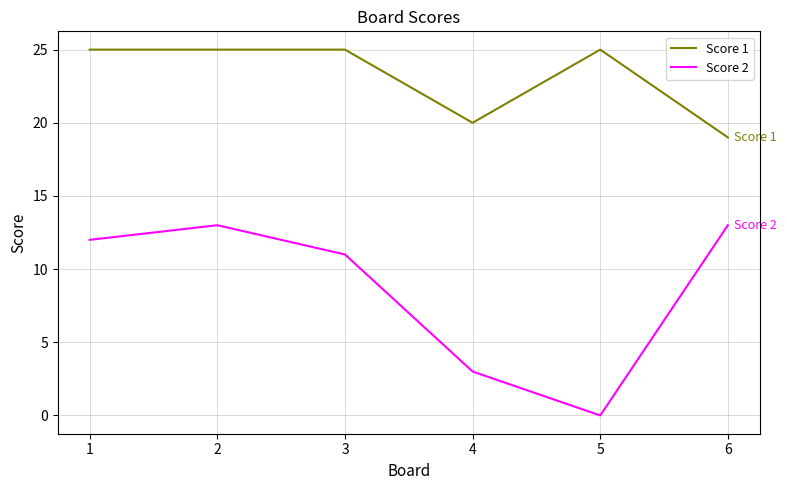

Count the number of categories in the chart.

6